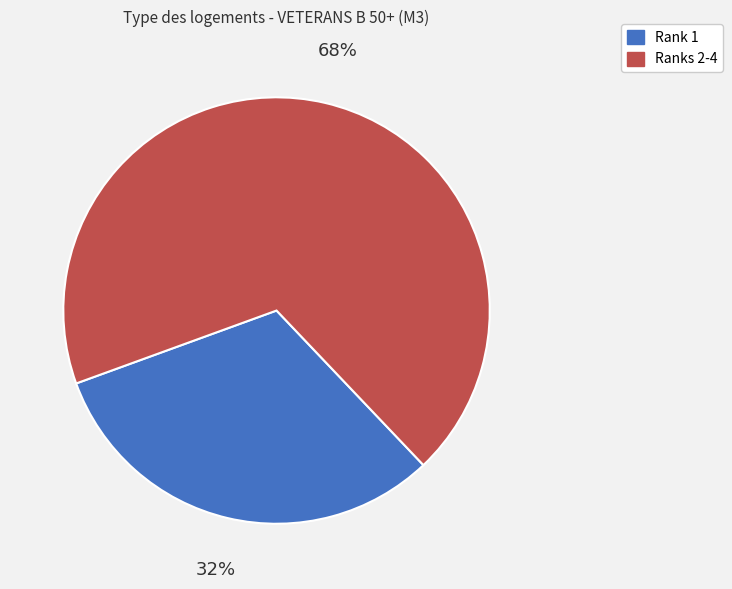

What is the majority slice?

Ranks 2-4